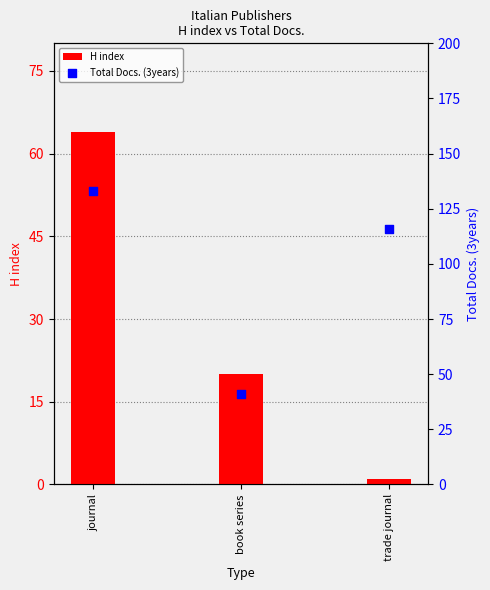

Which series reaches the minimum Y coordinate?

H index